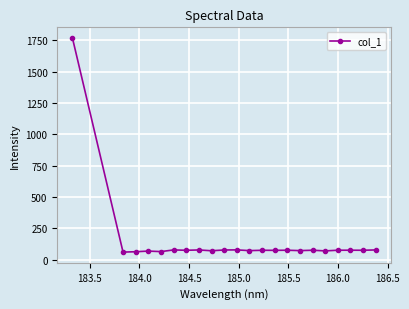

What is the difference between the maximum and minimum values?

1708.7